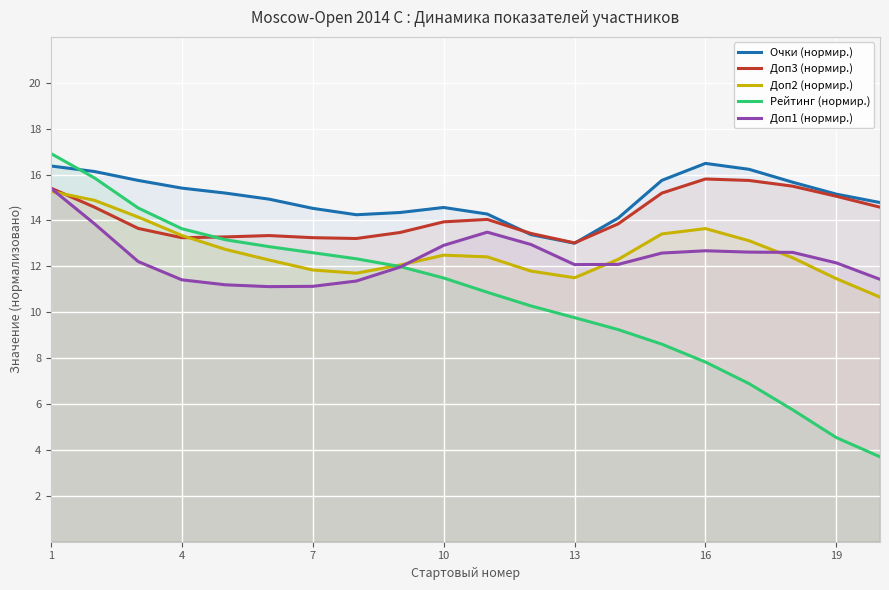

What is the highest value of the Рейтинг (нормир.) series?

16.9